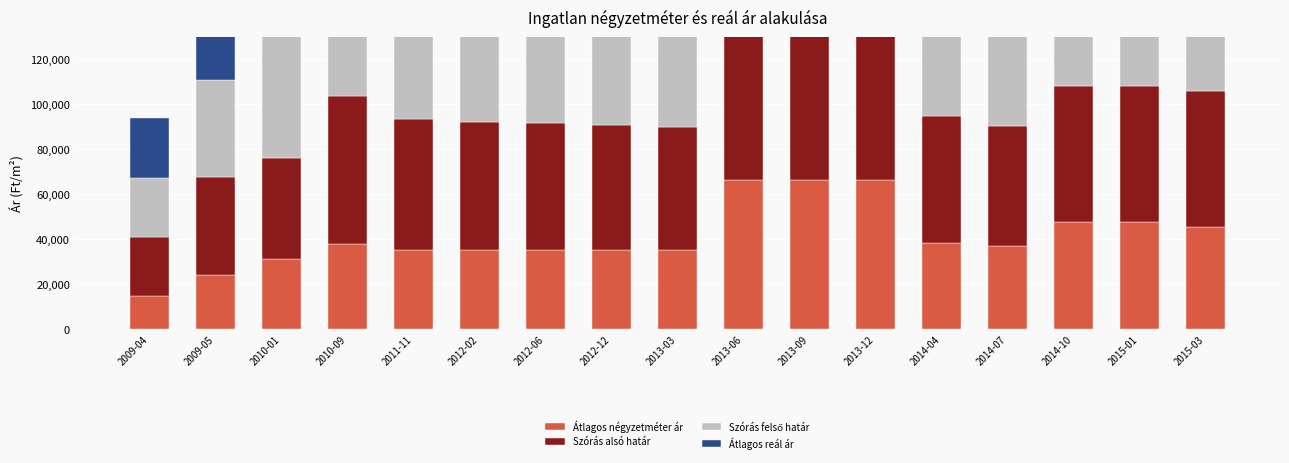

Which category has the lowest value in the Szórás alsó határ series?

2009-04